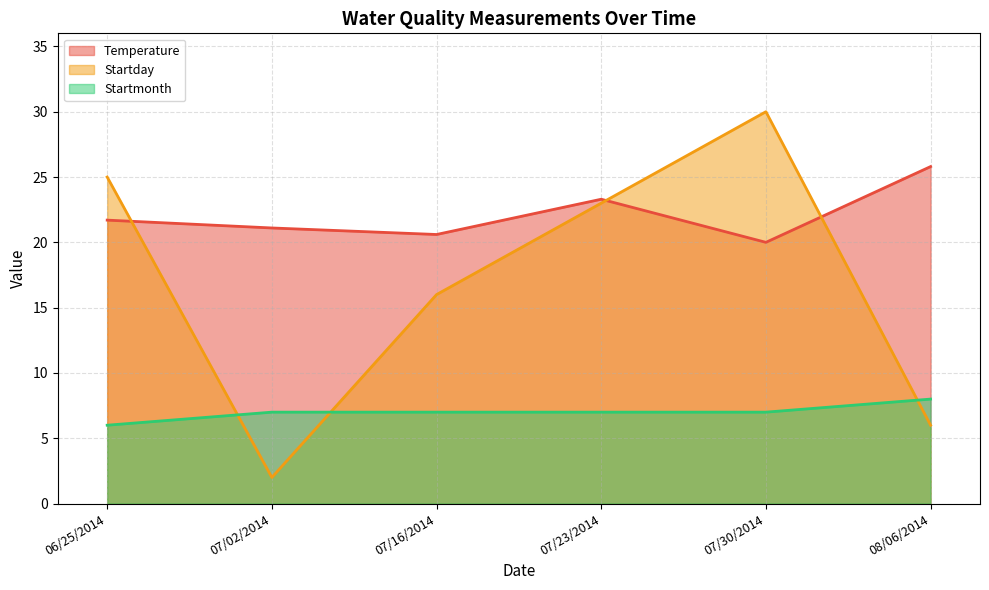

Reading right to left, extract all data points from this chart.

Temperature: 08/06/2014=25.8	07/30/2014=20.0	07/23/2014=23.3	07/16/2014=20.6	07/02/2014=21.1	06/25/2014=21.7
Startday: 08/06/2014=6.0	07/30/2014=30.0	07/23/2014=23.0	07/16/2014=16.0	07/02/2014=2.0	06/25/2014=25.0
Startmonth: 08/06/2014=8.0	07/30/2014=7.0	07/23/2014=7.0	07/16/2014=7.0	07/02/2014=7.0	06/25/2014=6.0